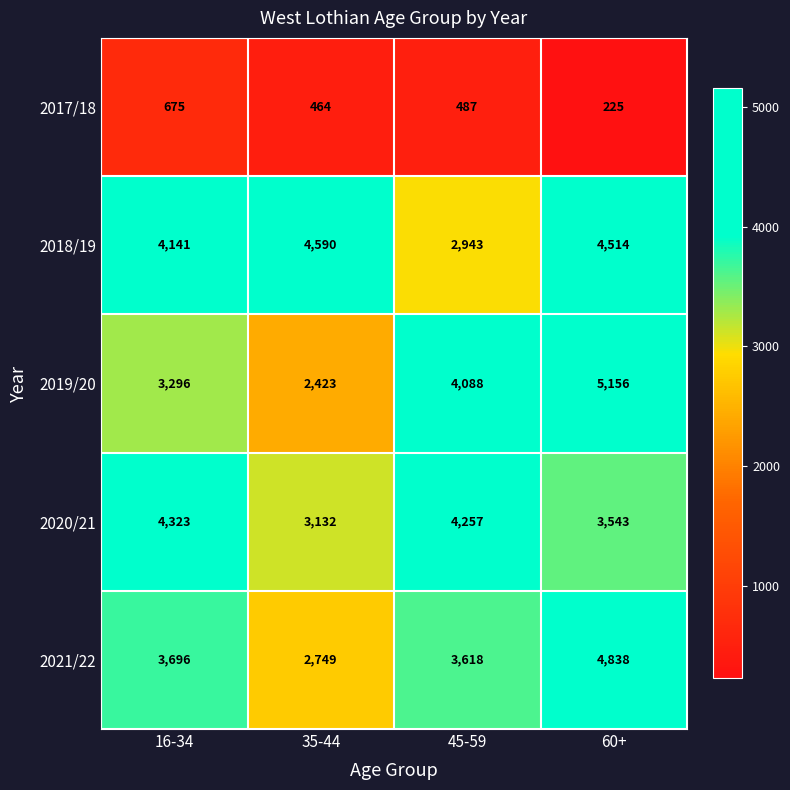

Reading left to right, extract all data points from this chart.

2017/18: 675	464	487	225
2018/19: 4141	4590	2943	4514
2019/20: 3296	2423	4088	5156
2020/21: 4323	3132	4257	3543
2021/22: 3696	2749	3618	4838